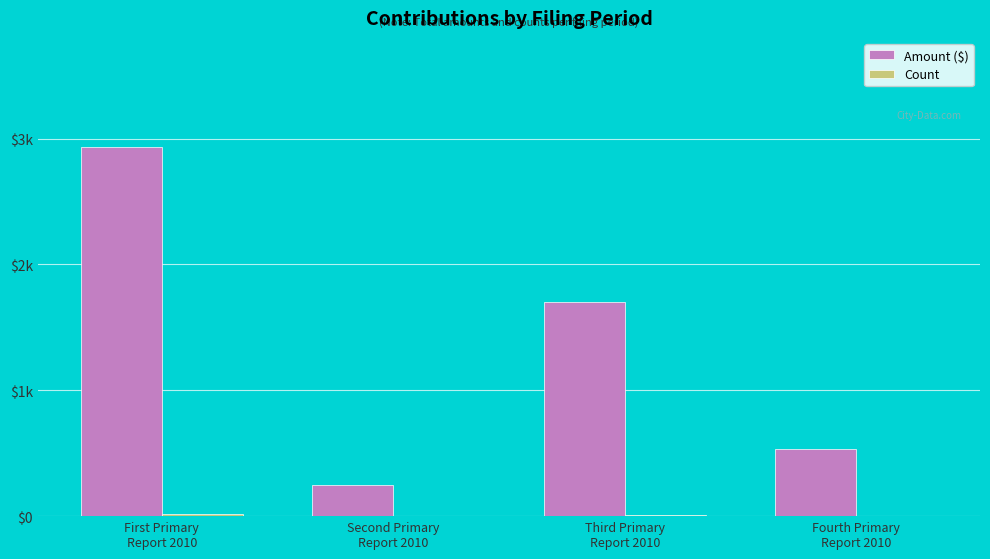

Count the Count values in the range 3 to 16.

4